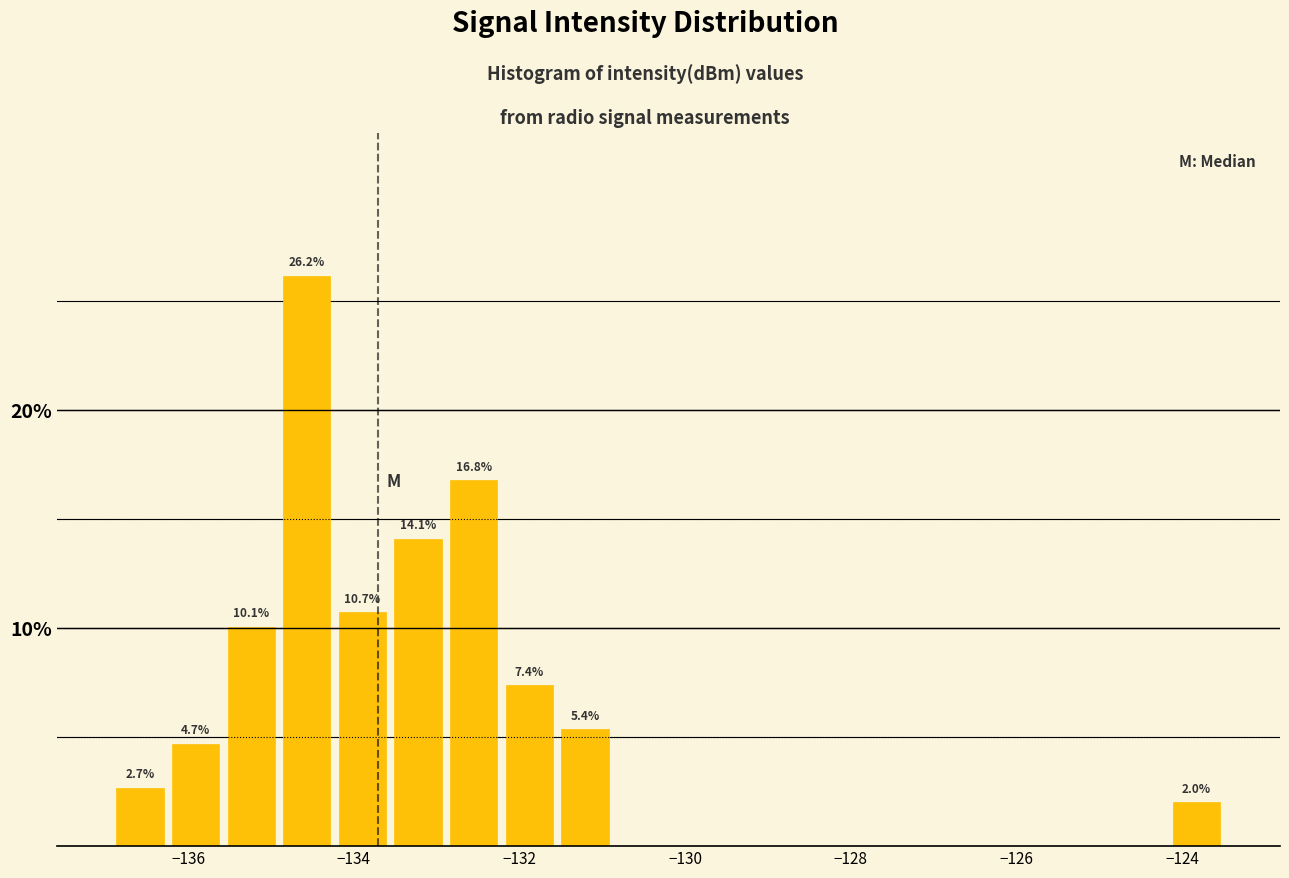

Read against the x-axis, roughly where is the centre of the tallest bar?

-134.6